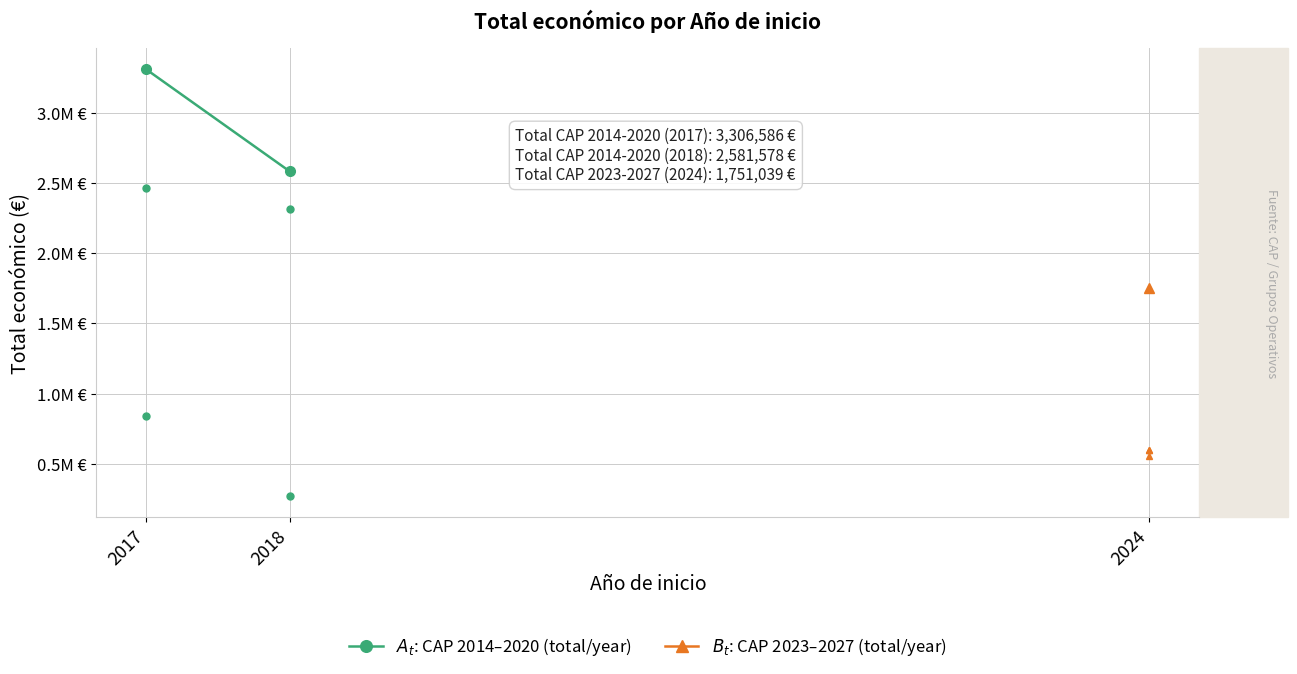

What is the ratio of the value at 2018 to the value at 2017?

0.8